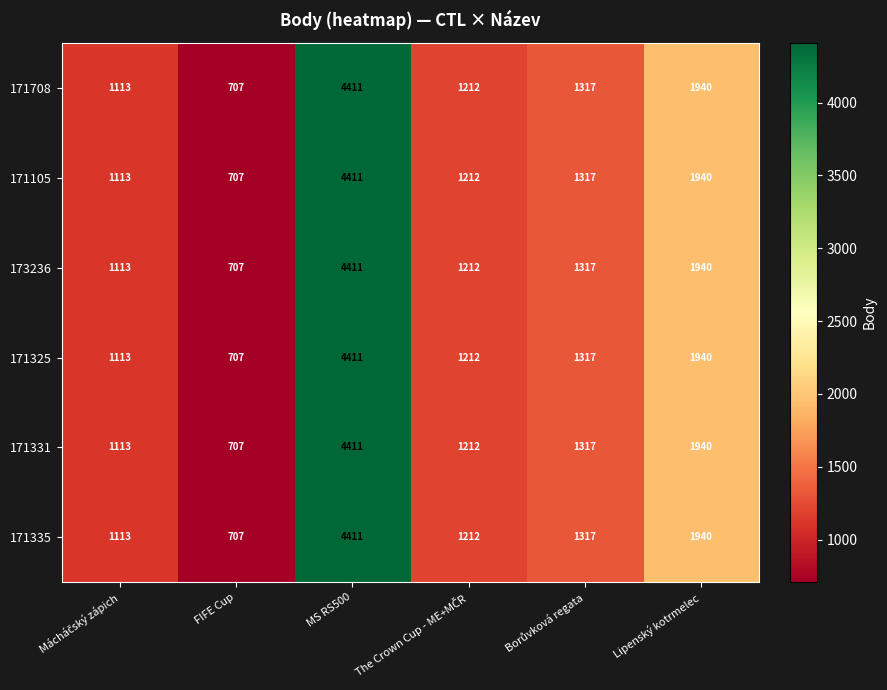

At which label is 171335 closest to 2559?

Lipenský kotrmelec